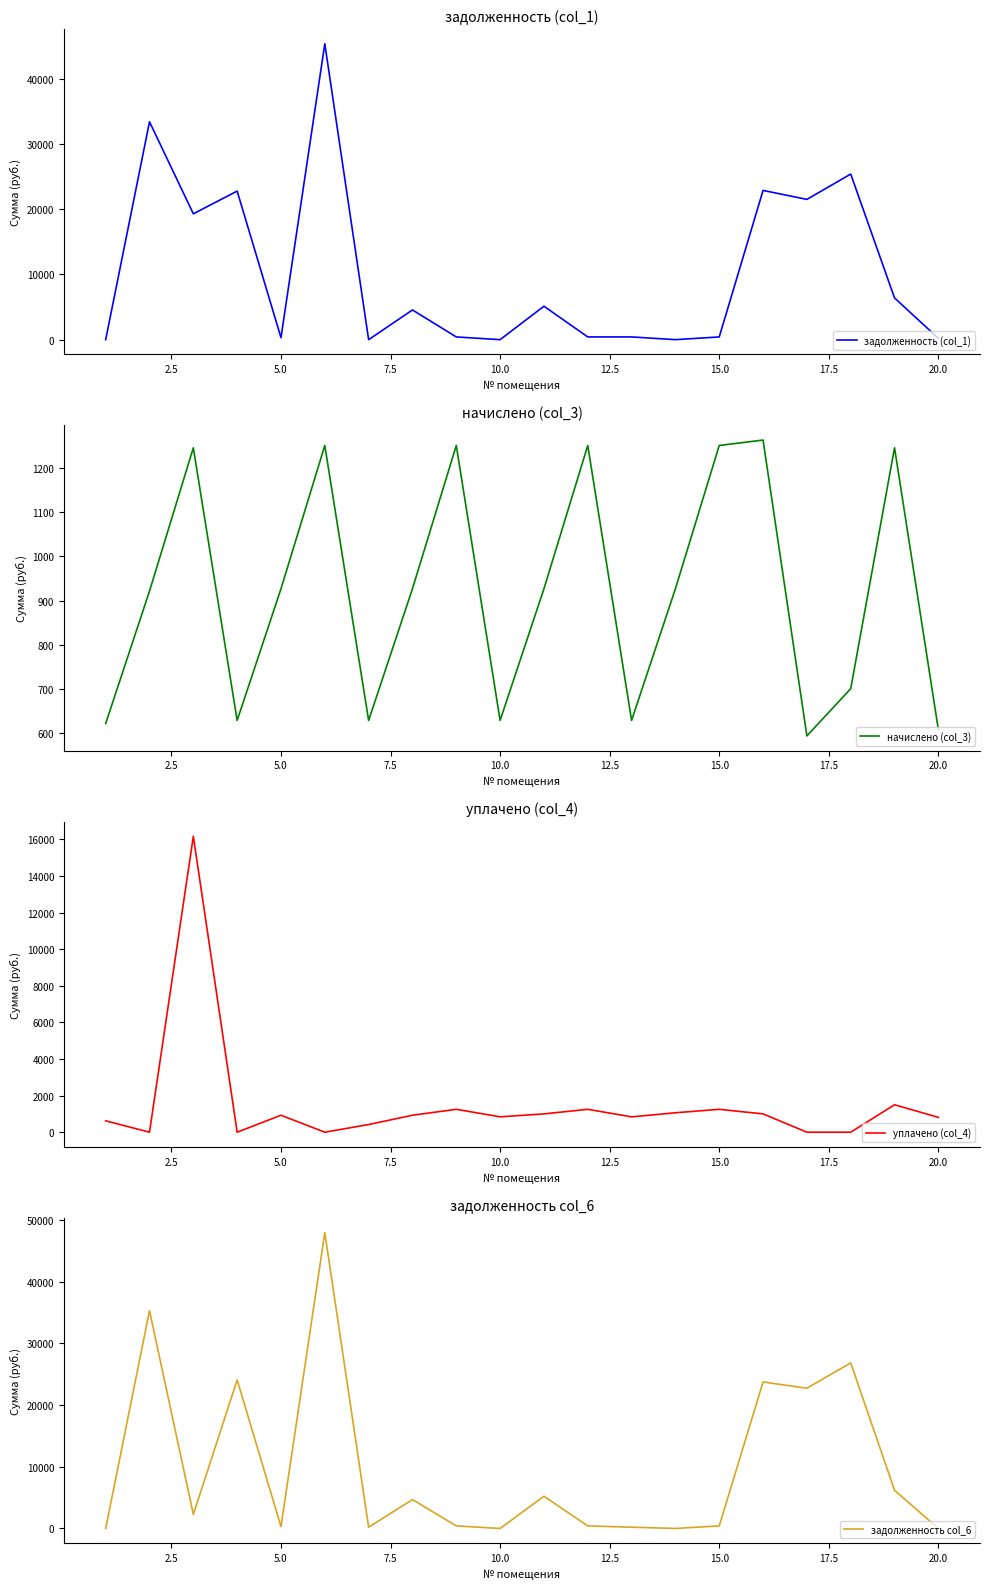

True or false: начислено (col_3) has a value of 929.7 at 20.0.

False